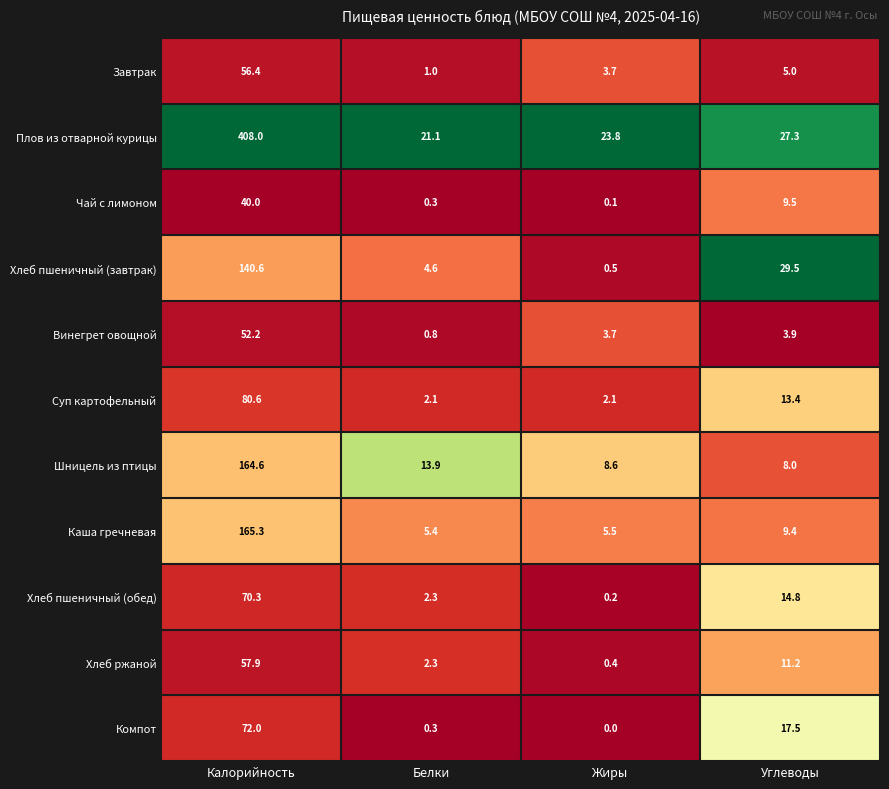

List the series in order of their peak value, highest first.

Плов из отварной курицы, Каша гречневая, Шницель из птицы, Хлеб пшеничный (завтрак), Суп картофельный, Компот, Хлеб пшеничный (обед), Хлеб ржаной, Завтрак, Винегрет овощной, Чай с лимоном